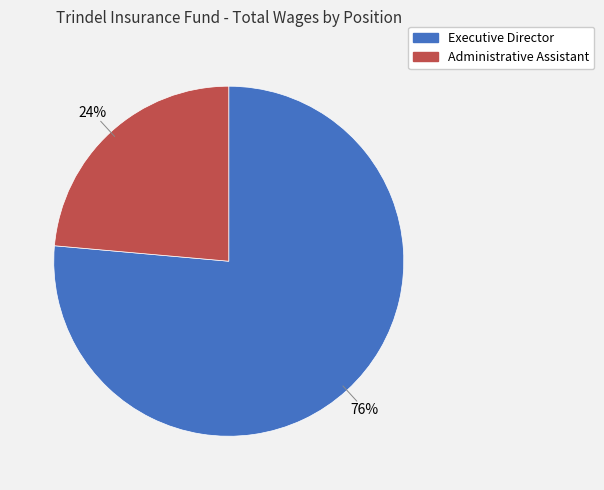

Which category accounts for the majority?

Executive Director